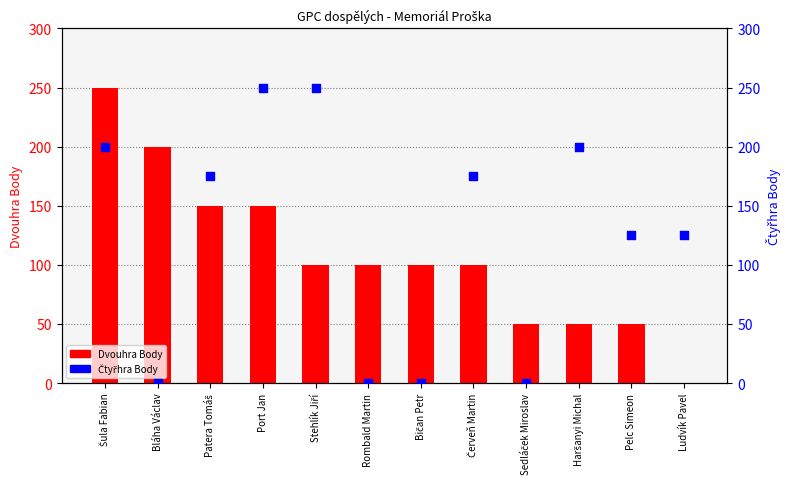

At how many categories does at least one series exceed 119?

9